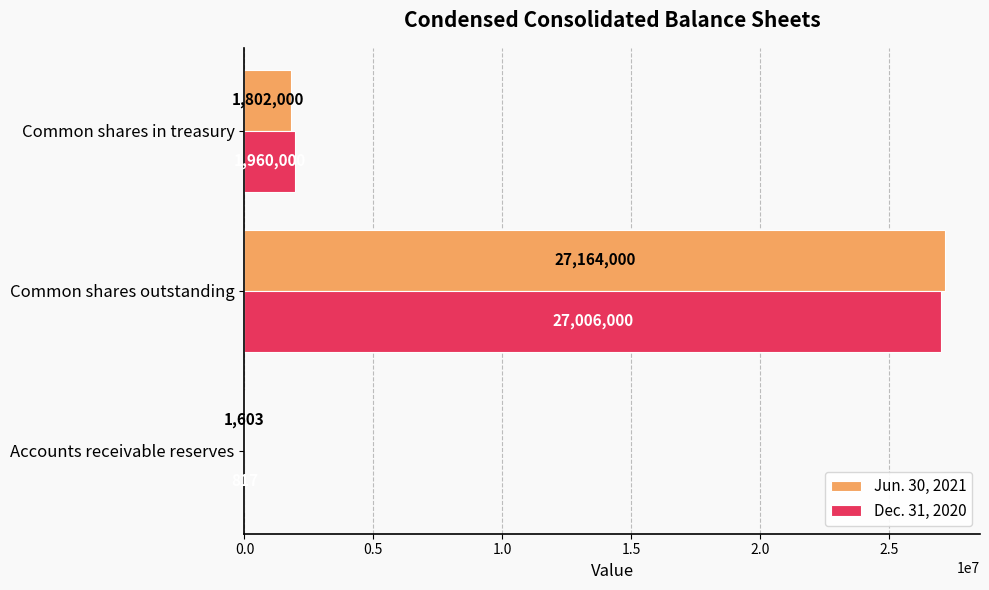

At which label is Jun. 30, 2021 closest to 13582801?

Common shares in treasury